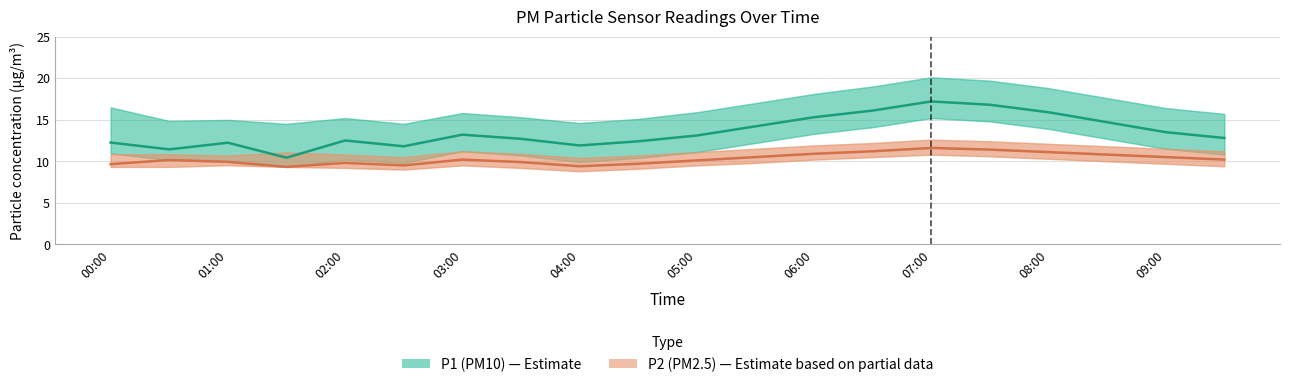

What are all the series names shown in the legend?

P1 (PM10), P2 (PM2.5)